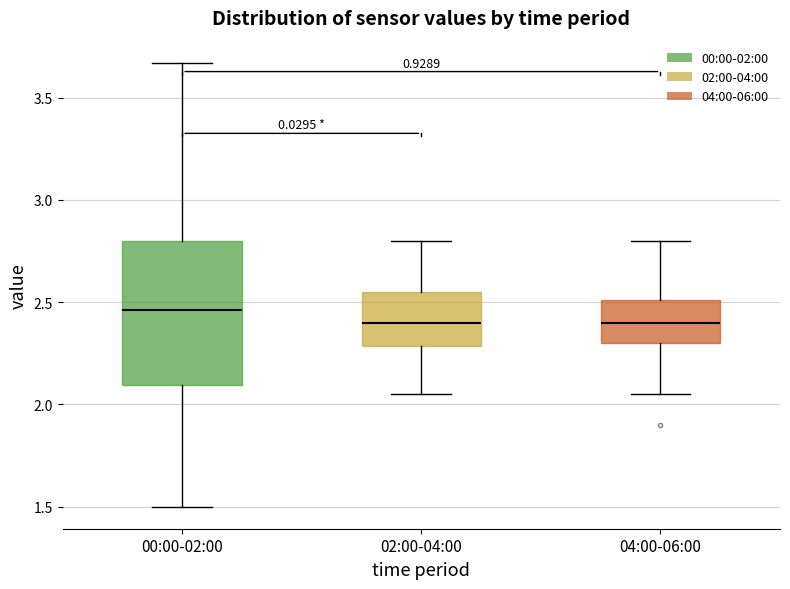

Reading left to right, read every box against the y-axis: the position of its median line, the range the box covers, and the ends of its whiskers. The values are not printed on the chart, so give them approximately, as read against the axis.

00:00-02:00: median 2.45, box 2.10 to 2.80, whiskers 1.50 to 3.65
02:00-04:00: median 2.40, box 2.30 to 2.55, whiskers 2.05 to 2.80
04:00-06:00: median 2.40, box 2.30 to 2.50, whiskers 2.05 to 2.80